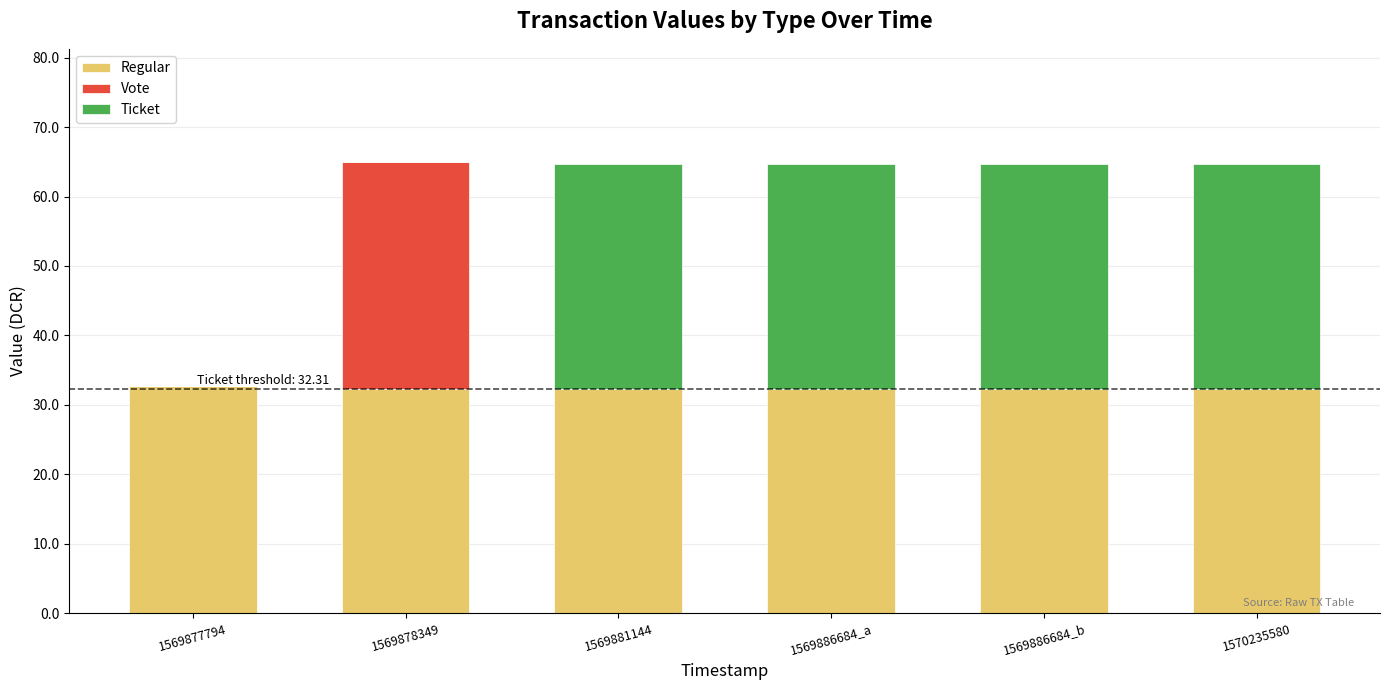

What is the sum of all Regular values?

194.2